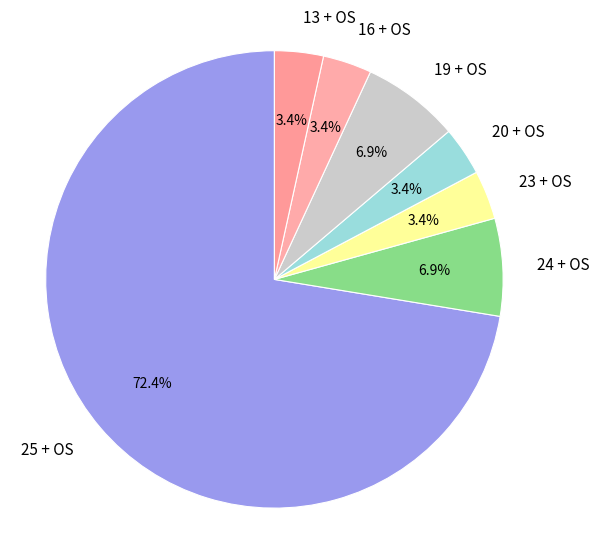

Does 24 + OS represent more than half of the total?

No